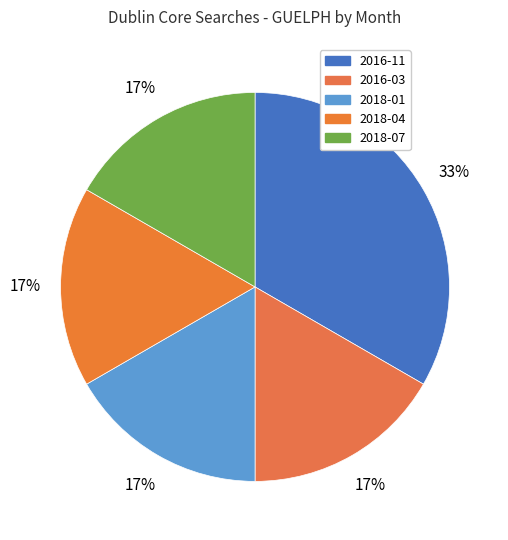

Count the number of slices in the pie.

5